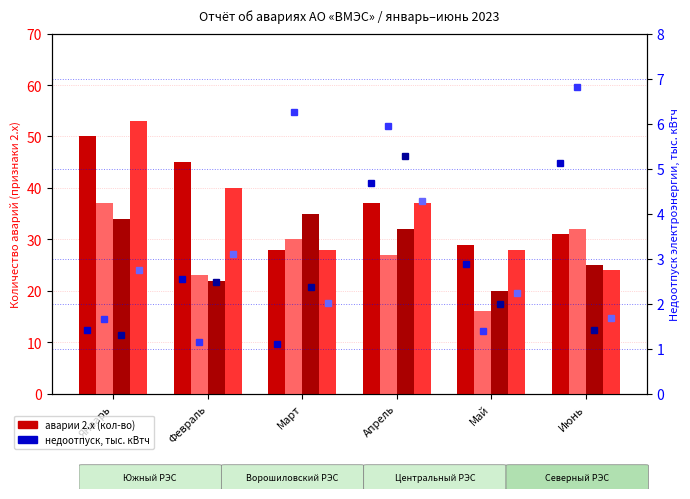

What is the maximum value for Ворошиловский РЭС (аварии 2.x)?

37